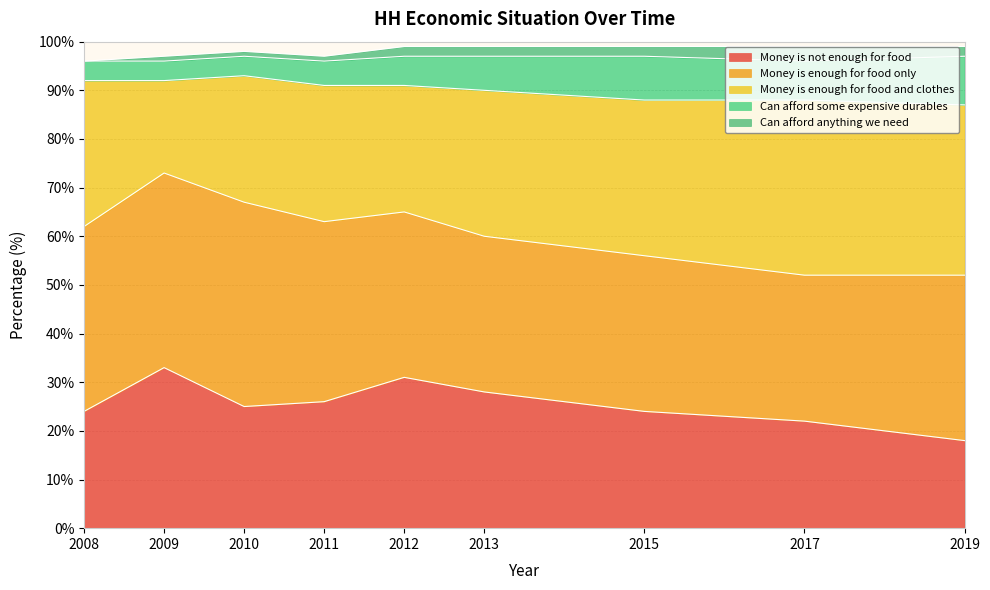

Which series has the widest spread of values?

Money is enough for food and clothes